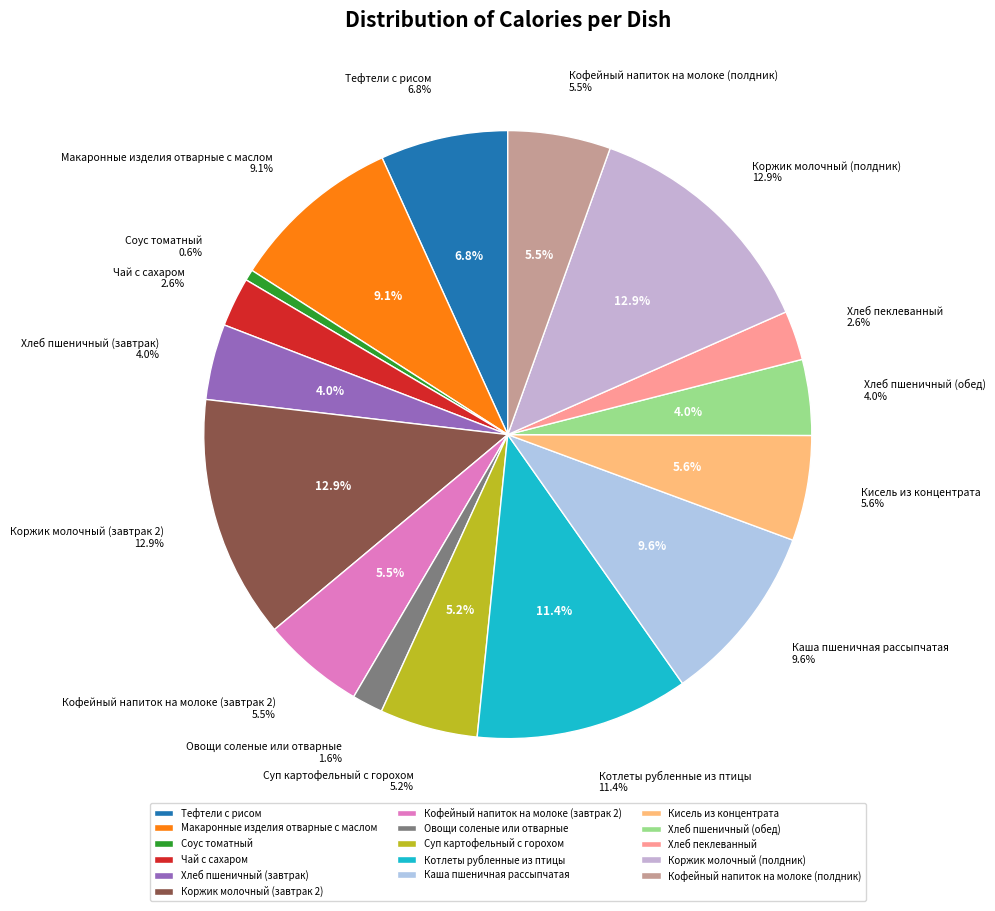

Which category has the biggest portion of the pie?

Коржик молочный (завтрак 2)